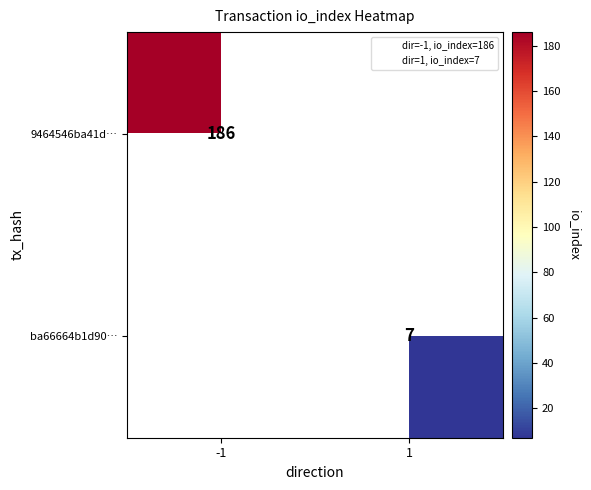

The value of ba66664b1d90… at 1 is 4. True or false?

False